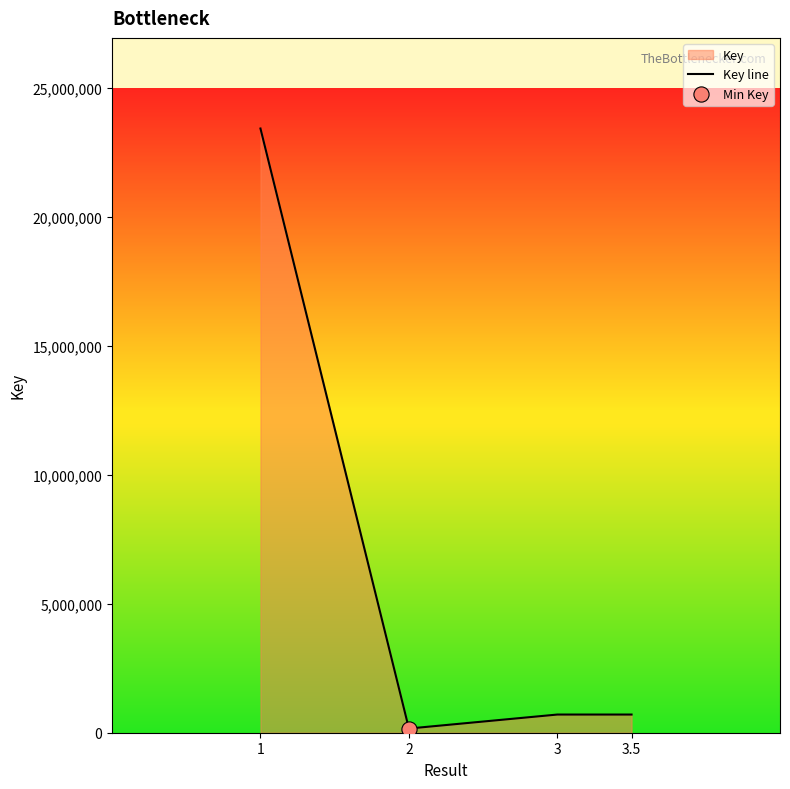

What is the change in value from 1 to 2?

-23272914